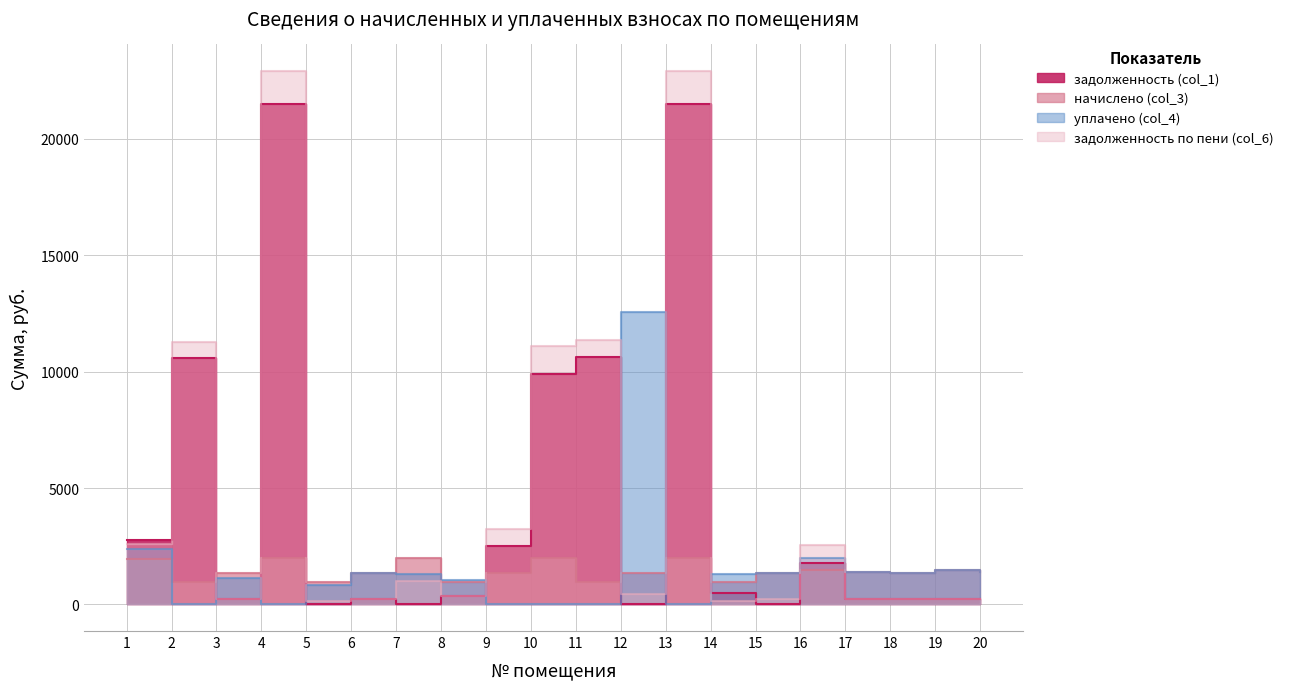

How many interior local peaks does the уплачено (col_4) series have?

5